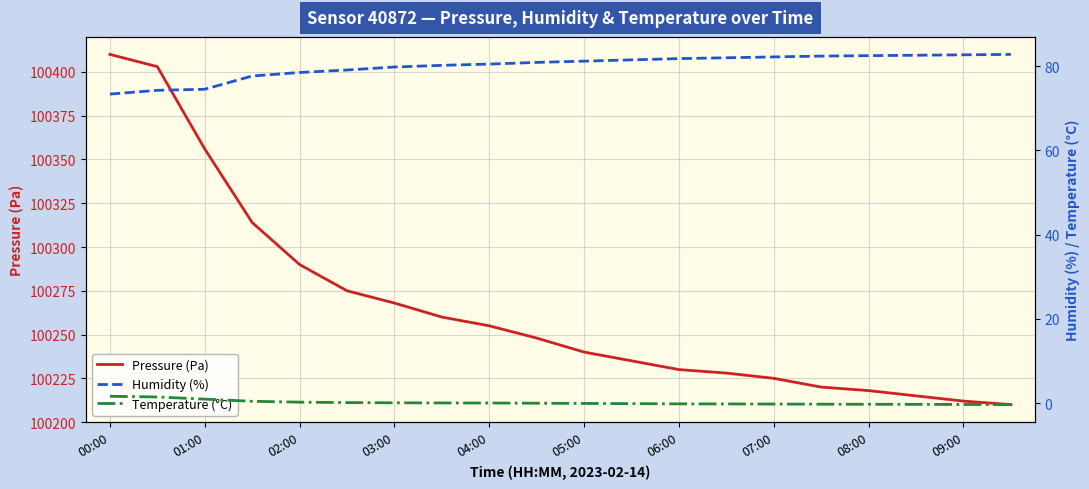

Does the chart display data point markers on the line(s)?

No